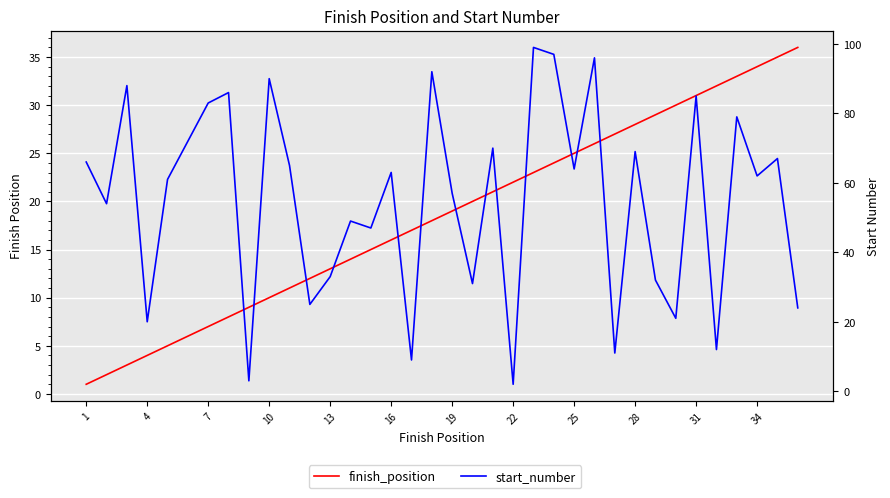

What is the average value of the finish_position series?

18